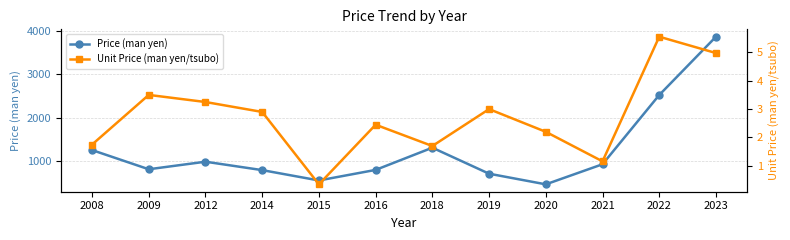

True or false: Price (man yen) and Unit Price (man yen/tsubo) intersect in this chart.

False